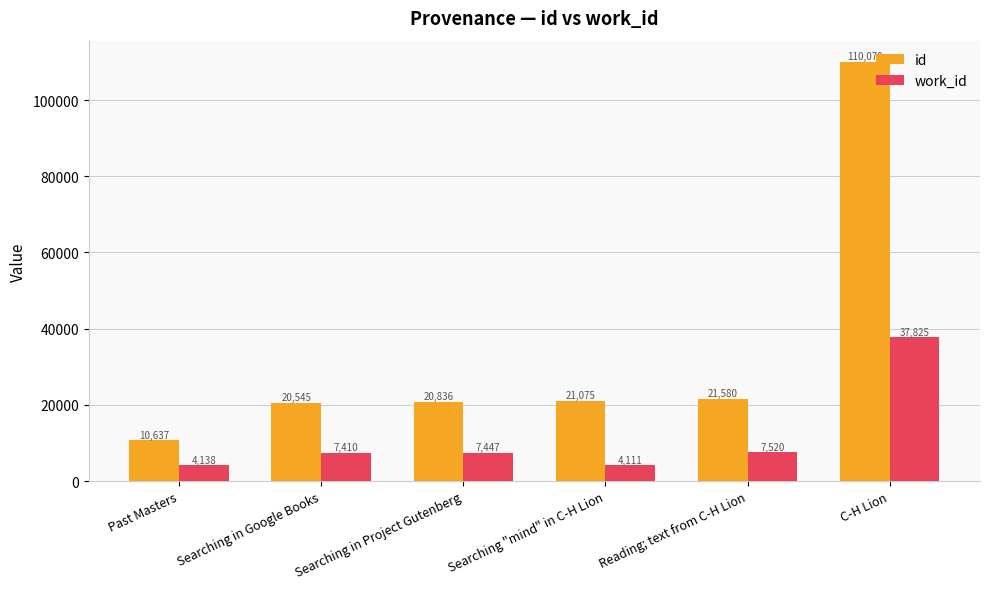

How many data points in id are less than 21075?

3